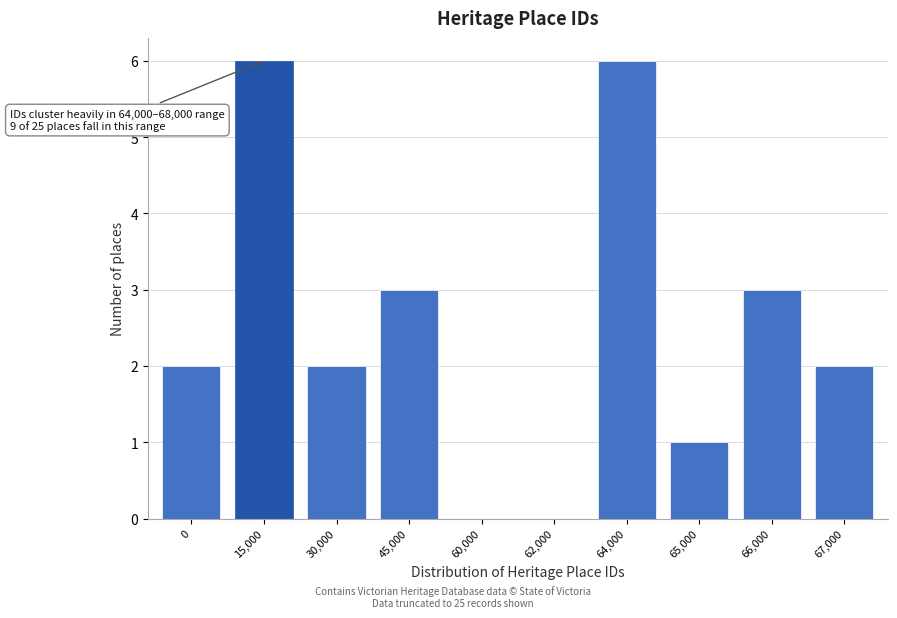

Reading left to right, extract all data points from this chart.

0=2	15,000=6	30,000=2	45,000=3	60,000=0	62,000=0	64,000=6	65,000=1	66,000=3	67,000=2